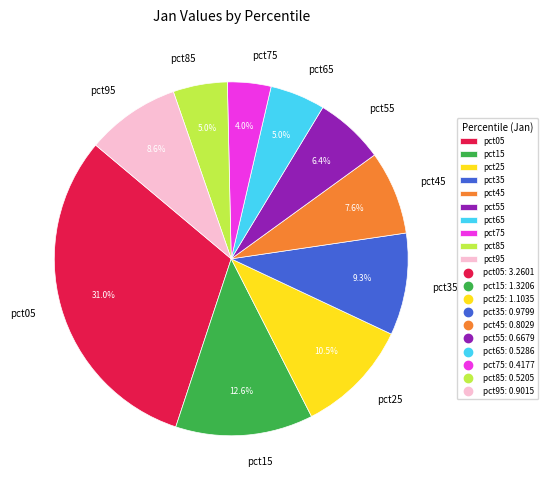

The pct55 slice represents 6% of the pie. True or false?

True